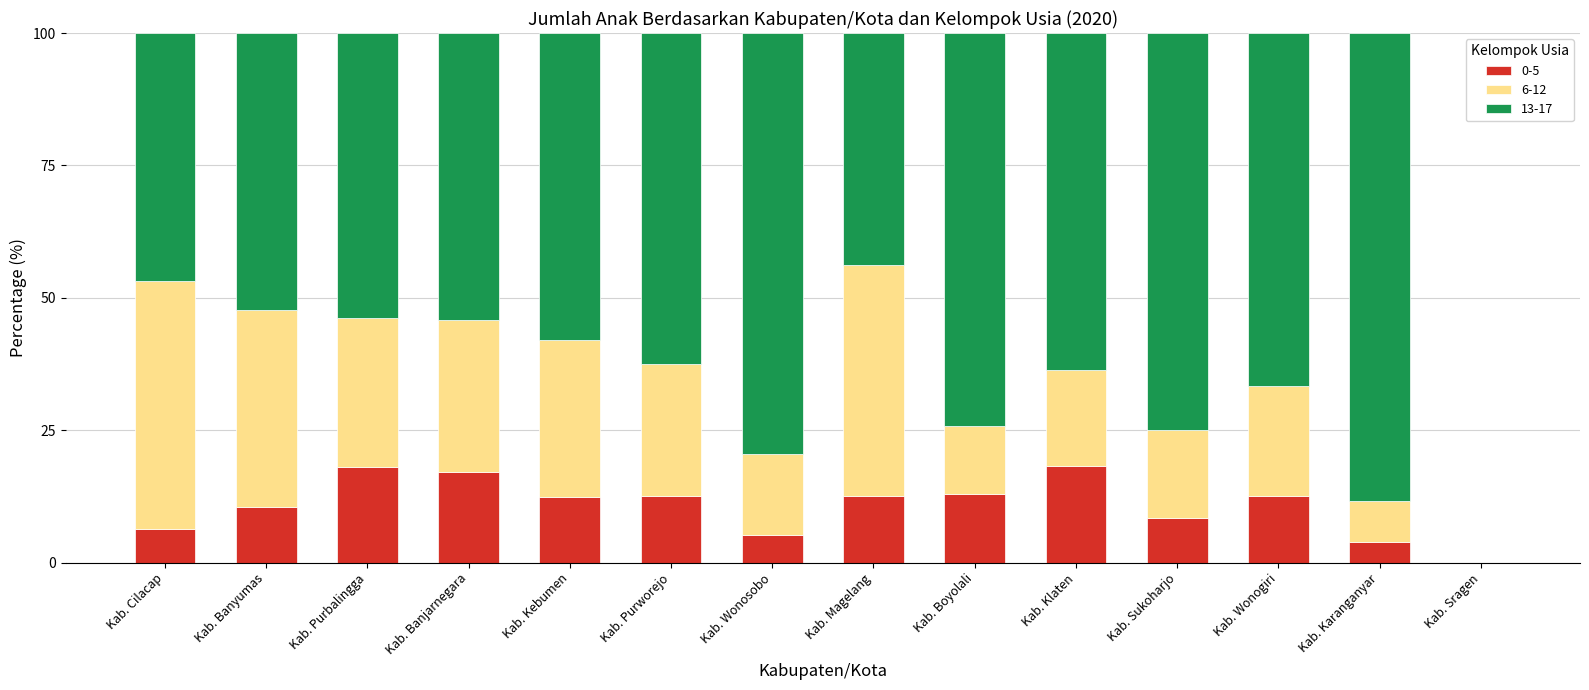

What is the sum of the 0-5 values at Kab. Wonogiri and Kab. Cilacap?

18.8